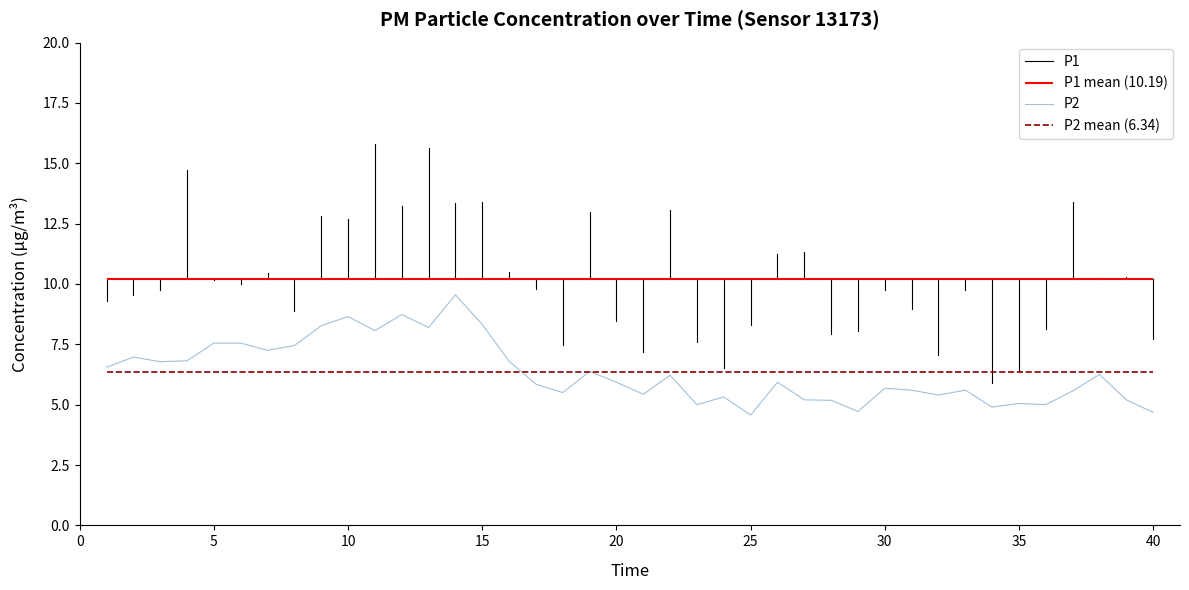

What is the minimum value for P2?

4.6